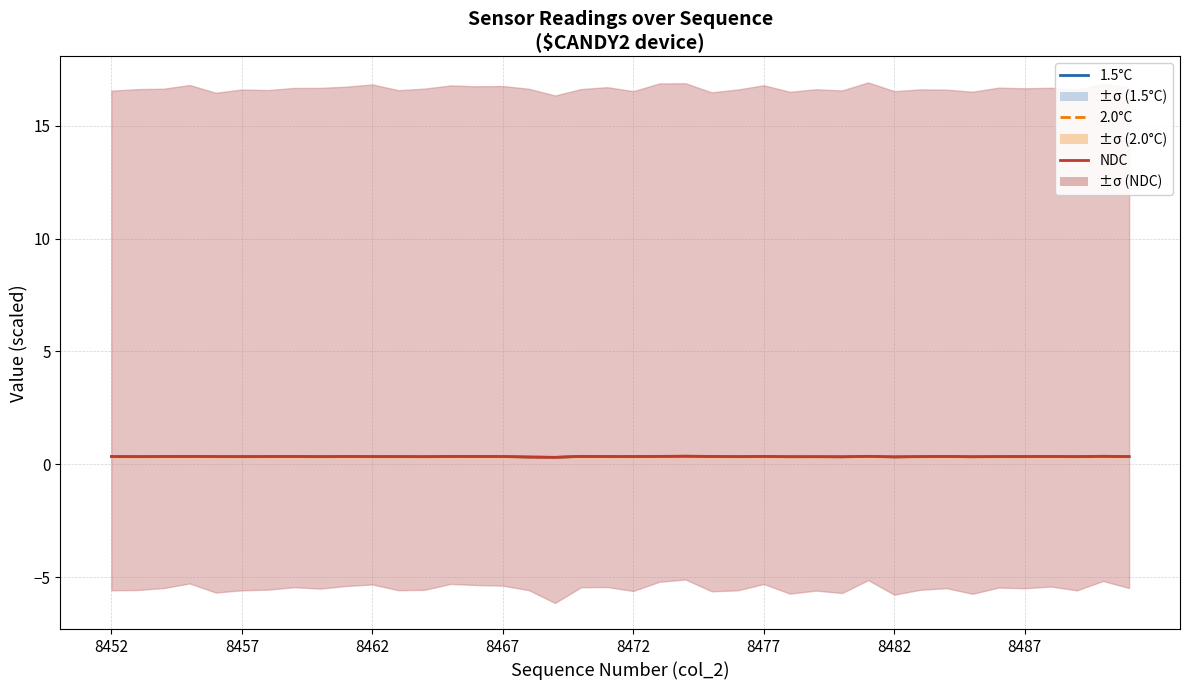

Does the chart have visible grid lines?

Yes